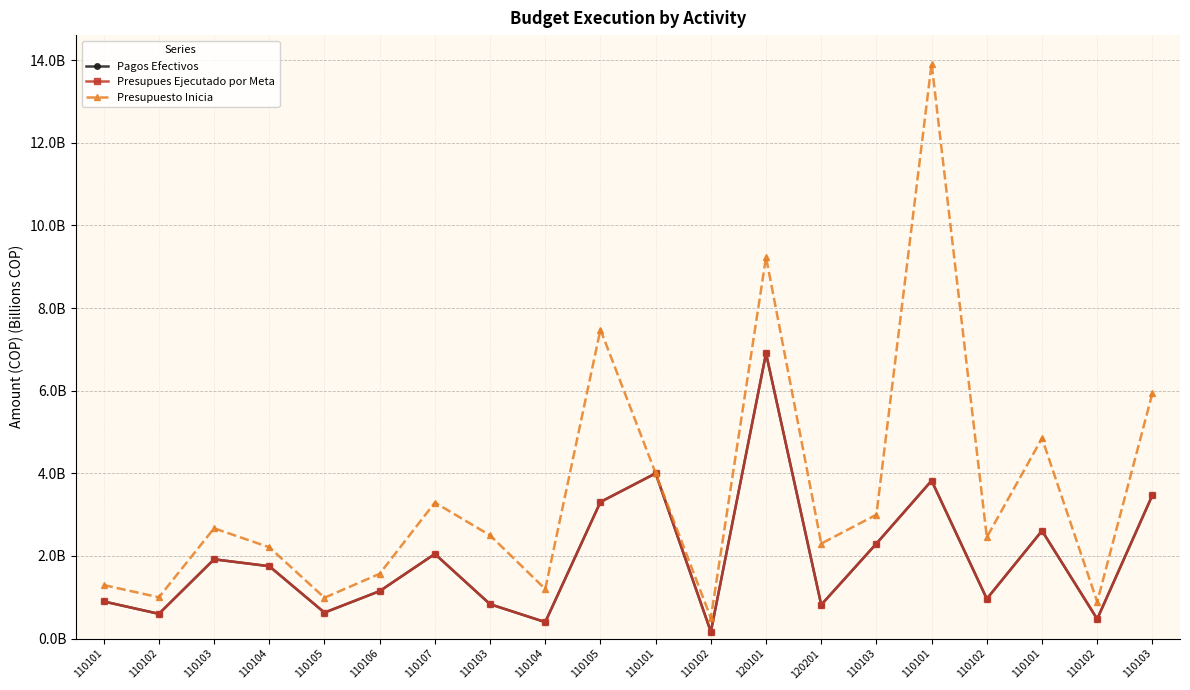

What is the label of the 9th point from the right?

110102